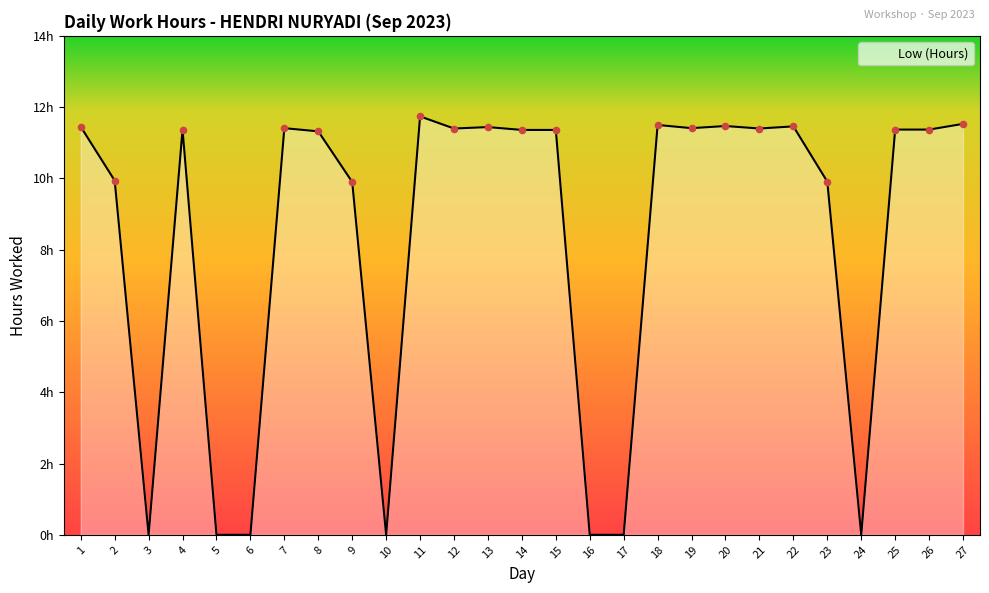

Which has a higher value, 17 or 22?

22